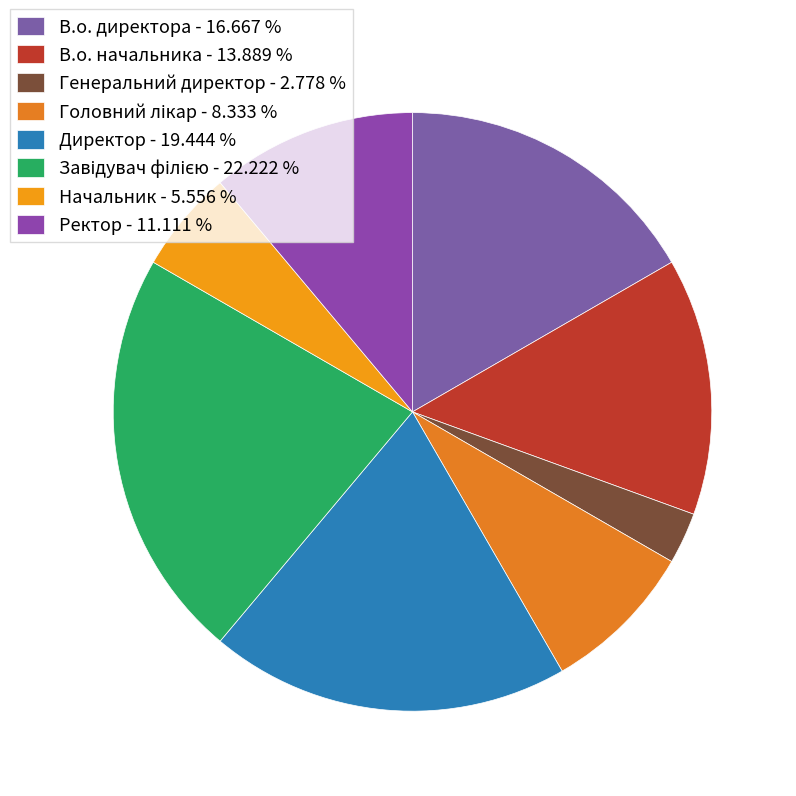

To the nearest percent, what is the difference between the largest and smallest slice percentages?

19%